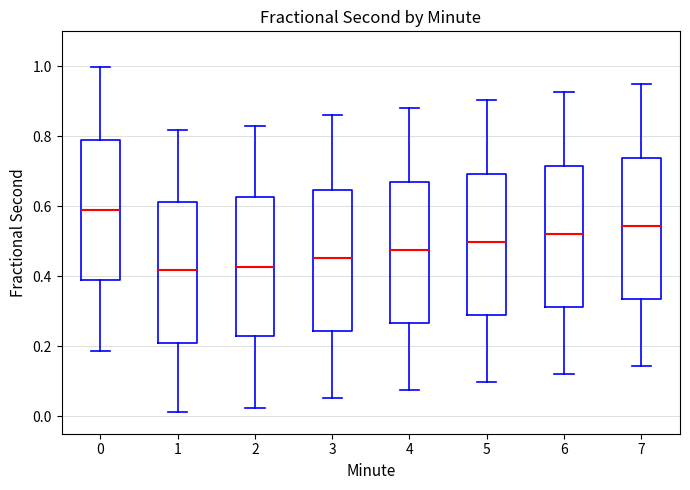

Reading left to right, transcribe this box plot: for each box, give where its median line is, the range the box spans, and where its two whiskers end, as read against the y-axis. The values are not printed on the chart, so give them approximately, as read against the axis.

0: median 0.58, box 0.38 to 0.78, whiskers 0.18 to 1.00
1: median 0.42, box 0.20 to 0.62, whiskers 0.02 to 0.82
2: median 0.42, box 0.22 to 0.62, whiskers 0.02 to 0.82
3: median 0.46, box 0.24 to 0.64, whiskers 0.06 to 0.86
4: median 0.48, box 0.26 to 0.68, whiskers 0.08 to 0.88
5: median 0.50, box 0.28 to 0.70, whiskers 0.10 to 0.90
6: median 0.52, box 0.32 to 0.72, whiskers 0.12 to 0.92
7: median 0.54, box 0.34 to 0.74, whiskers 0.14 to 0.96